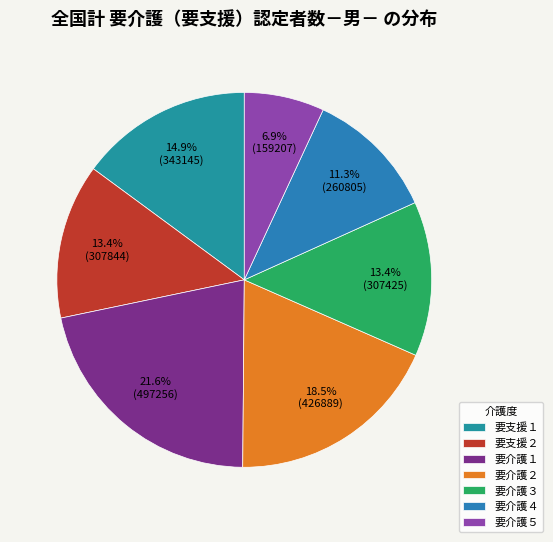

Is the sum of 要介護１ and 要介護４ greater than half?

No